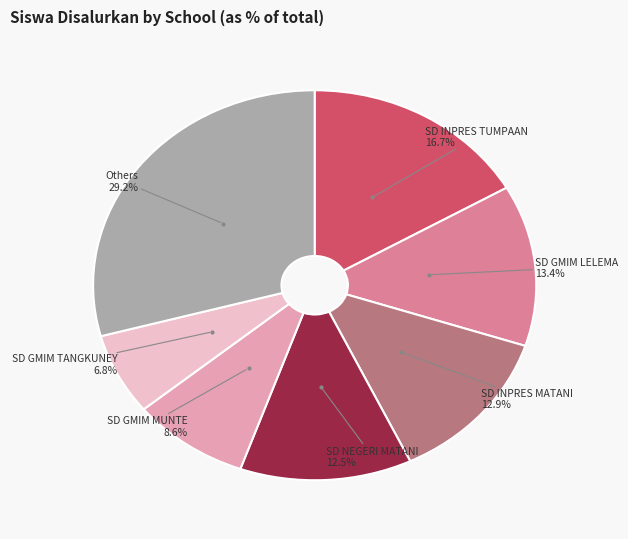

Does any single category account for the majority?

No